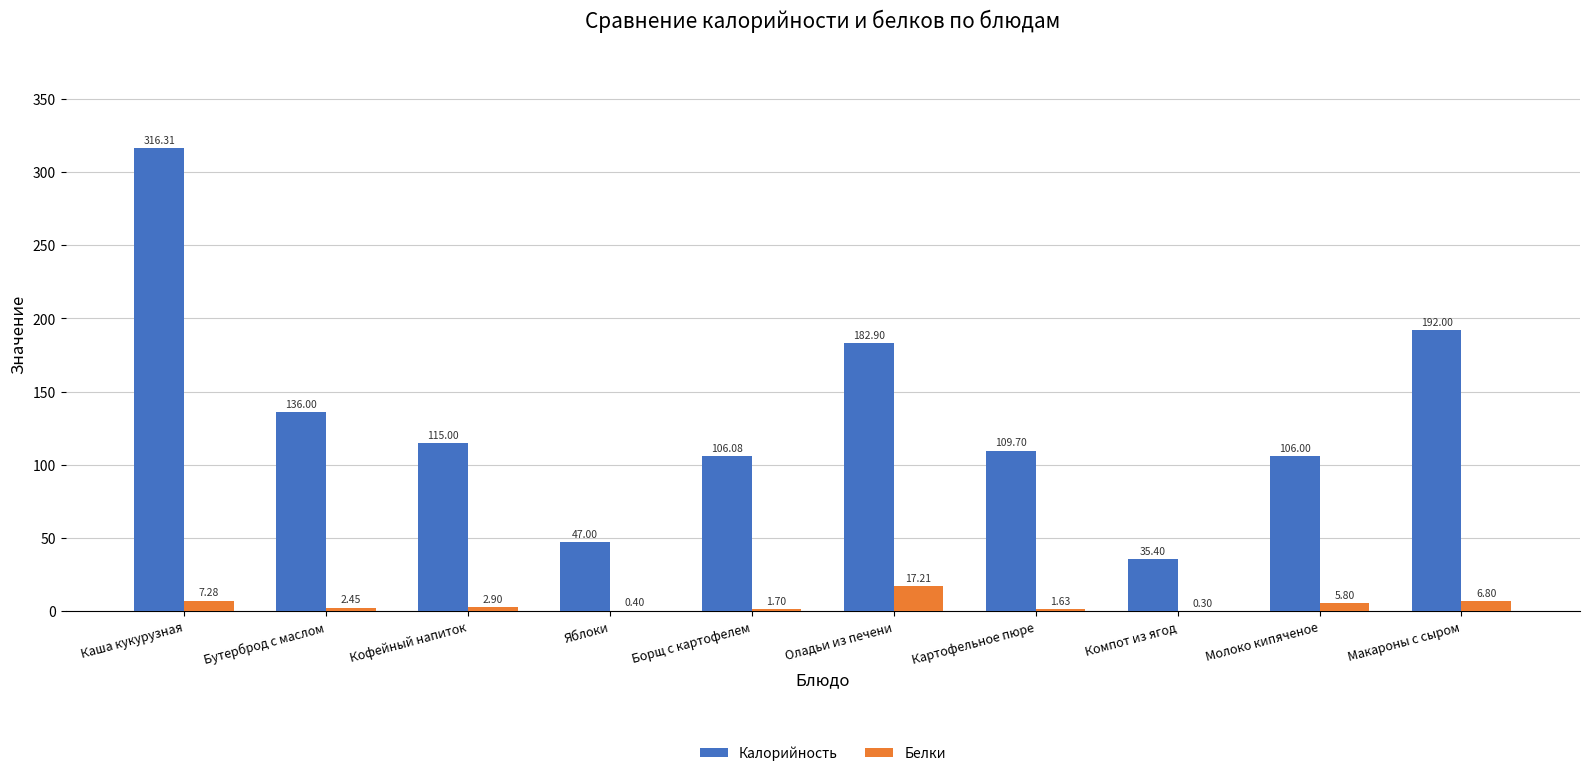

At which label does Калорийность first exceed 115?

Каша кукурузная